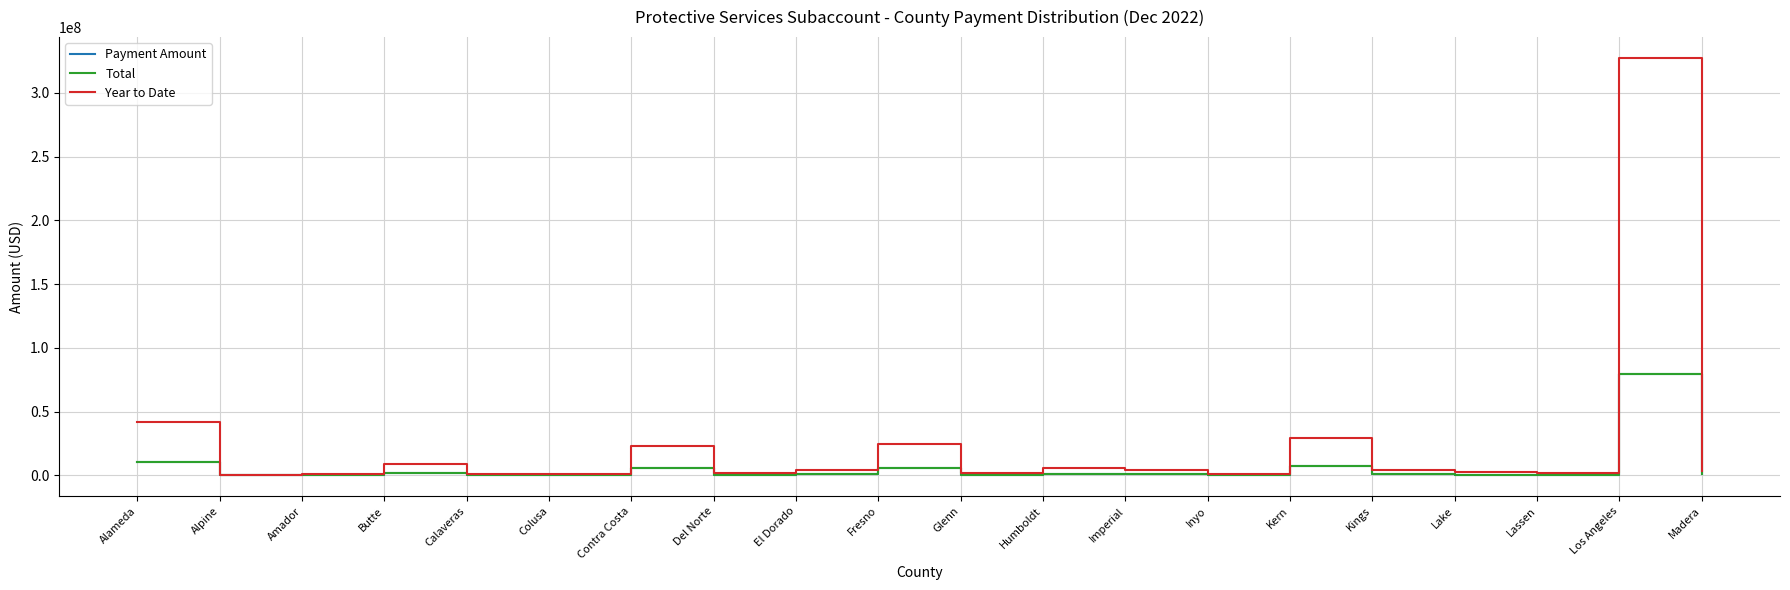

What is the sum of all Total values?

119265078.5